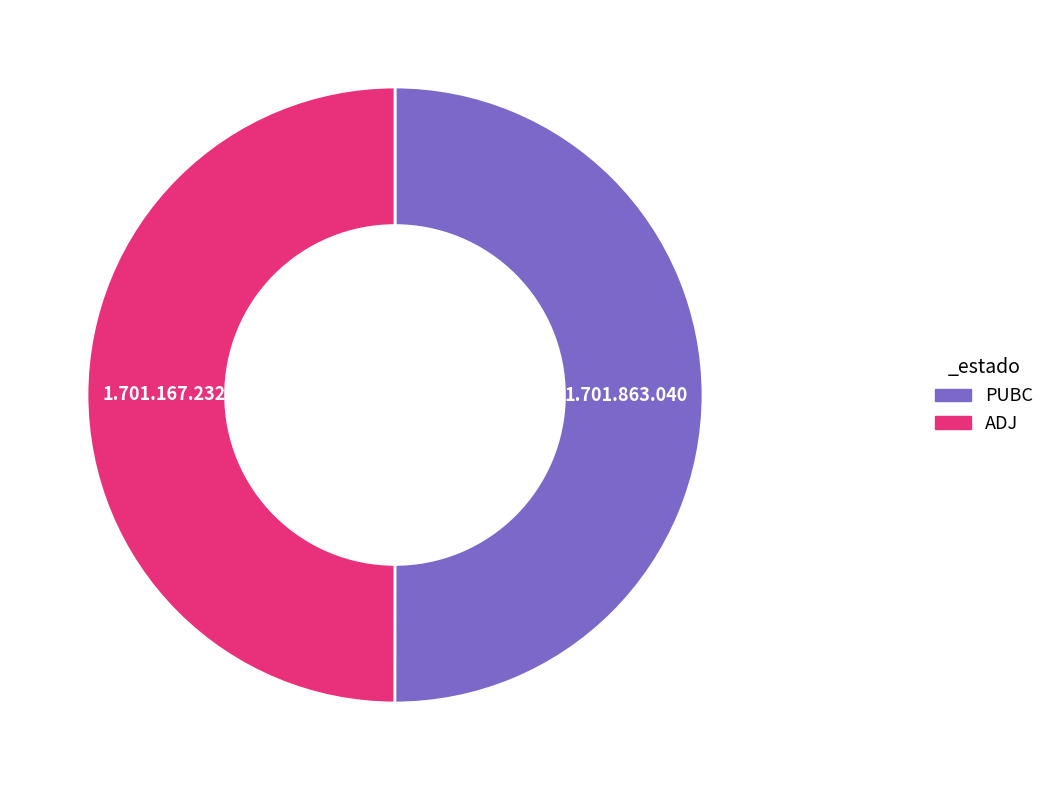

What is the ratio of the value at PUBC to the value at ADJ?

1.0